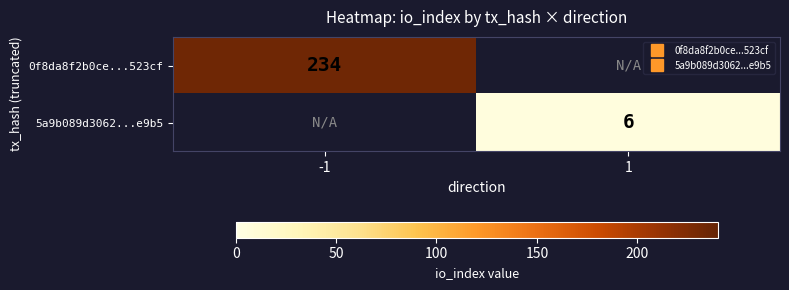

Which category has the lowest value in the 5a9b089d3062...e9b5 series?

-1